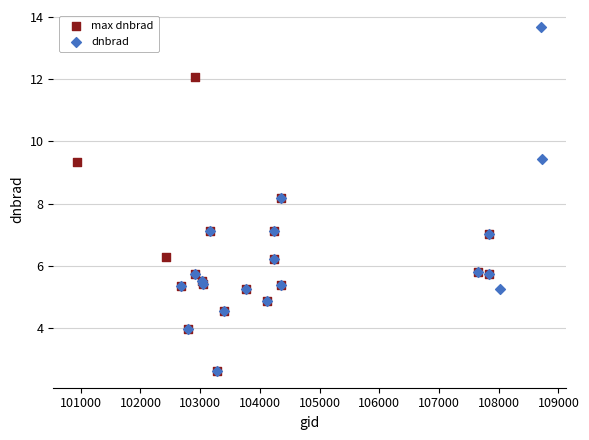

Which series has the widest spread of Y values?

dnbrad